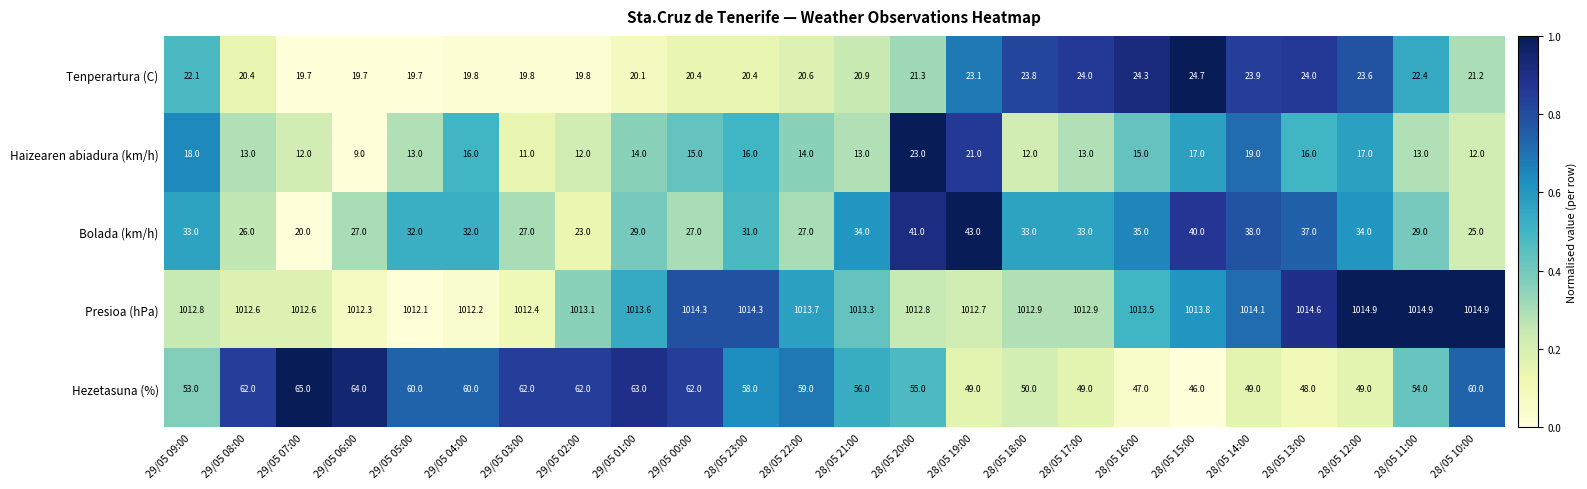

Rank the series by their maximum value, from highest to lowest.

Presioa (hPa), Hezetasuna (%), Bolada (km/h), Tenperartura (C), Haizearen abiadura (km/h)